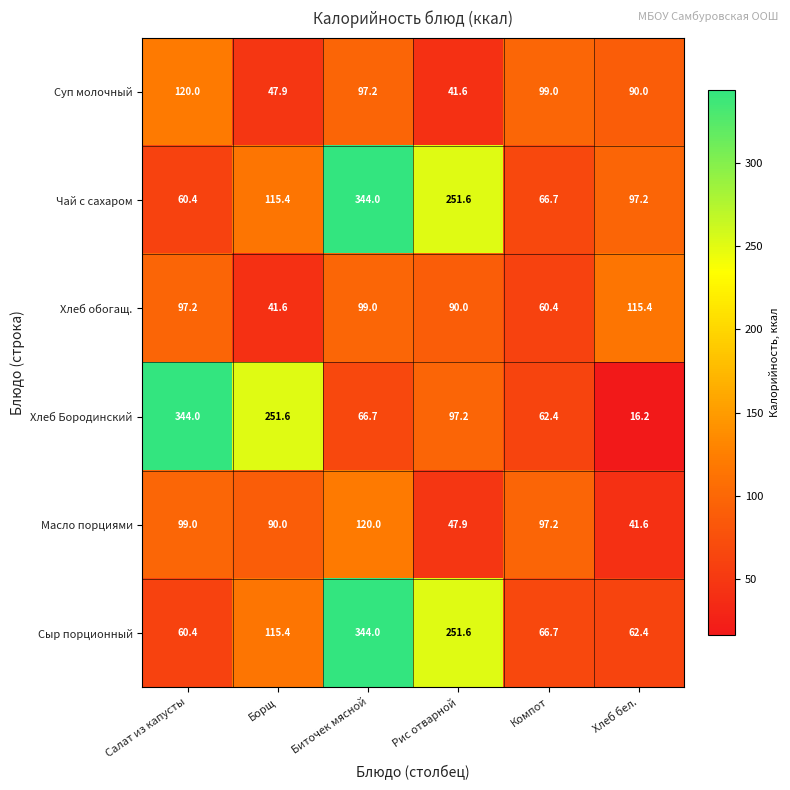

What is the total value across all series at Хлеб бел.?

422.8